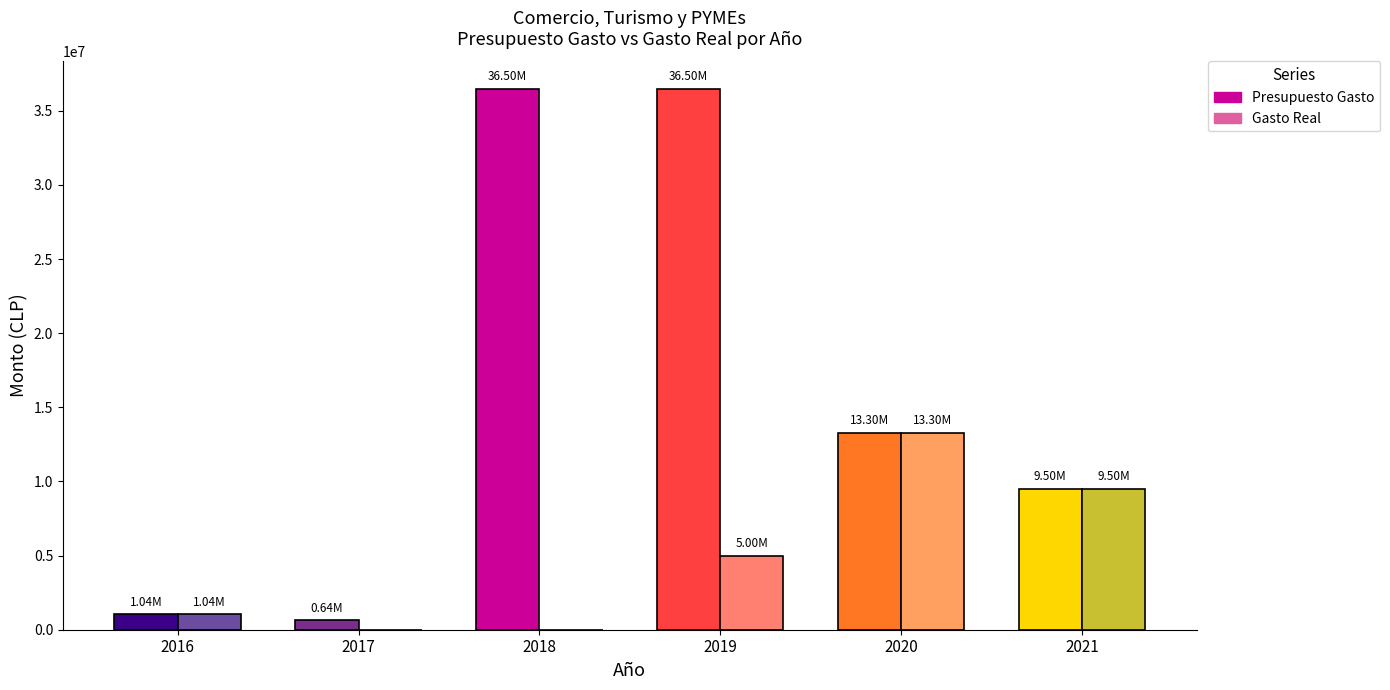

What is the difference between the maximum and second lowest values in the Gasto Real series?

13299960.0